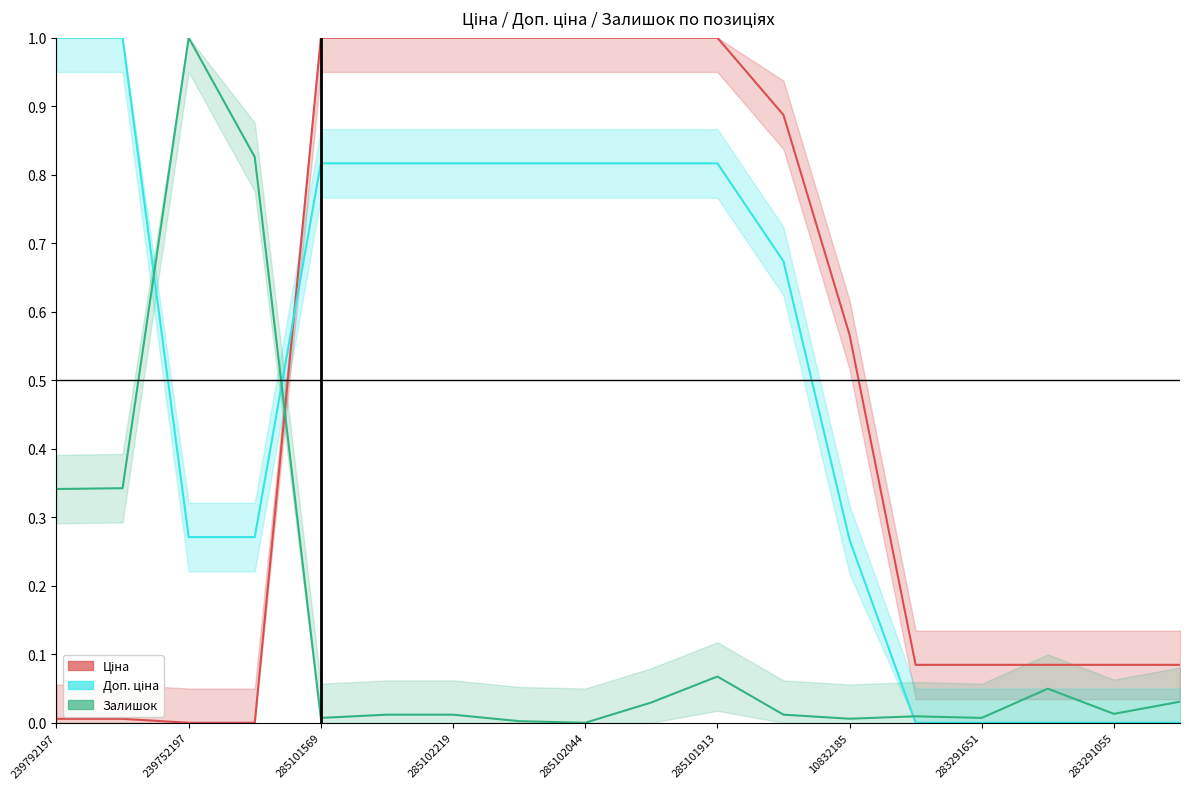

Which series changed the most between 11 and 14?

Ціна